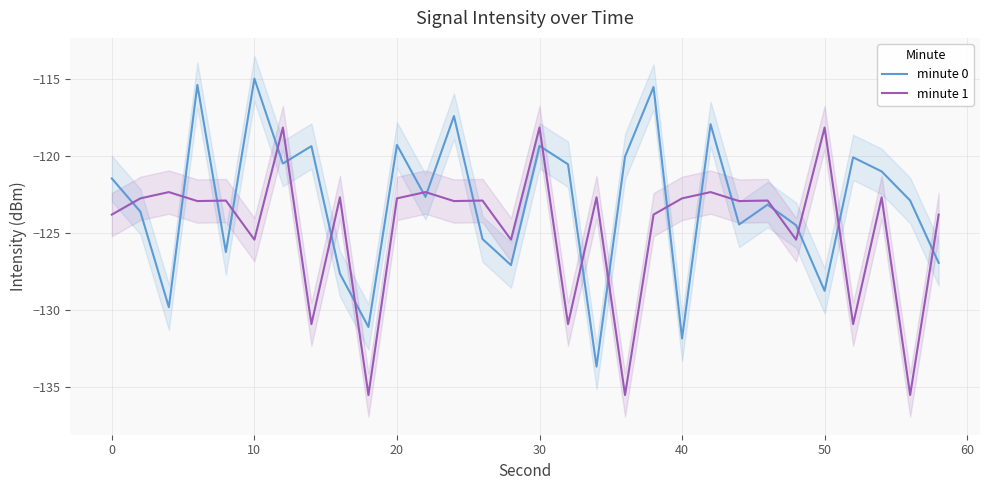

What is the value of the minute 0 point at the 7th from the left?

-120.5